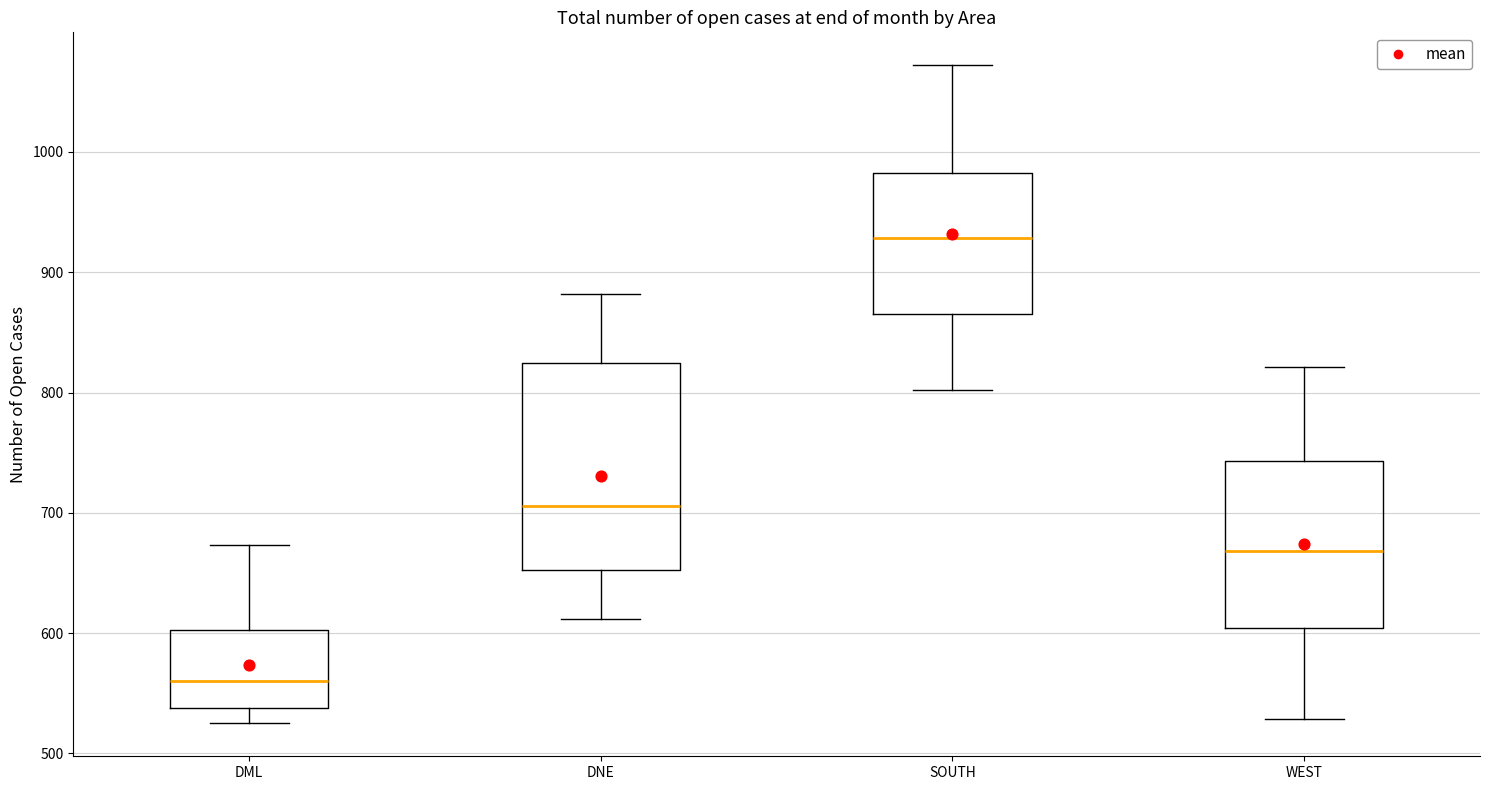

Which box has the highest median line?

SOUTH